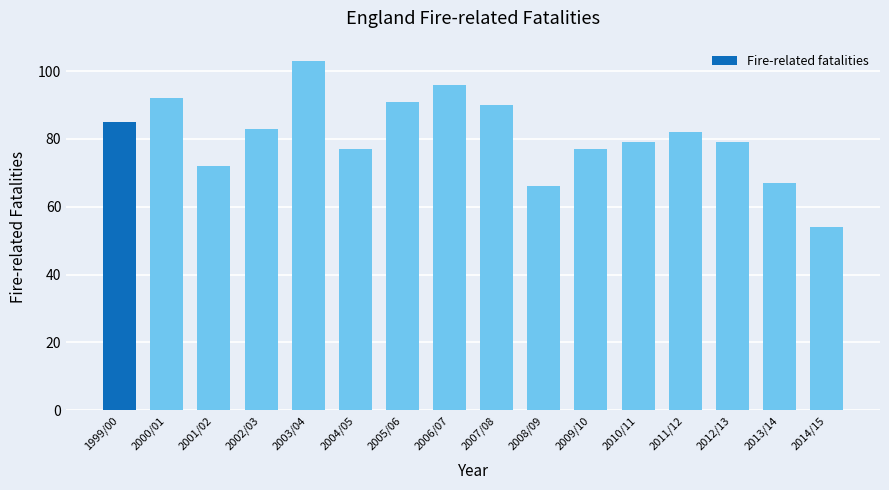

Read the value at 2009/10, to the nearest 10.

80